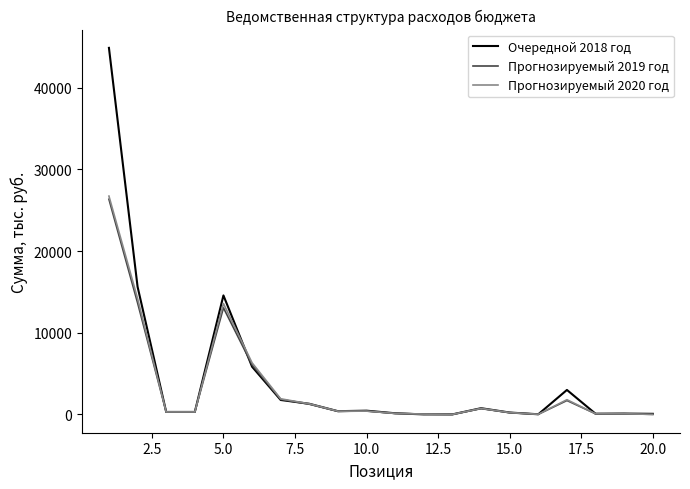

What is the average value of the Прогнозируемый 2019 год series?

3327.7